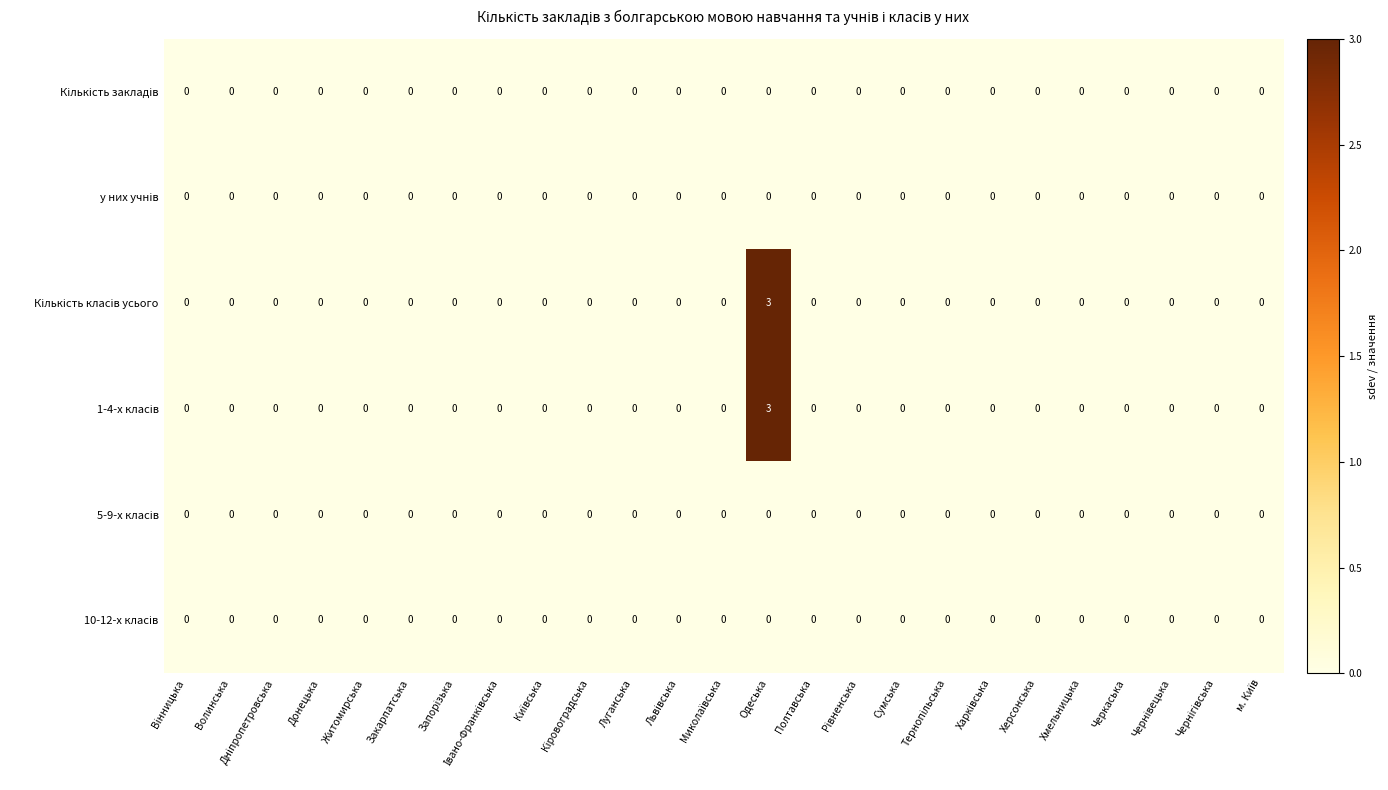

How many distinct data groups are displayed?

6